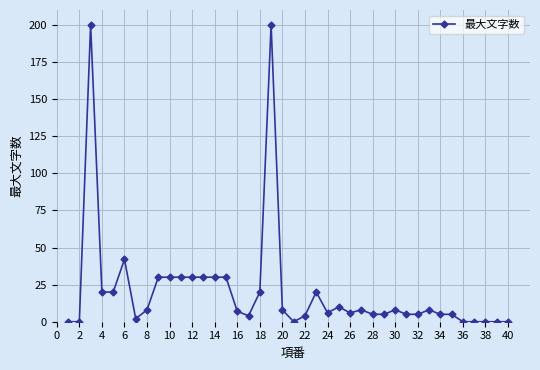

What is the difference between the maximum and minimum values?

200